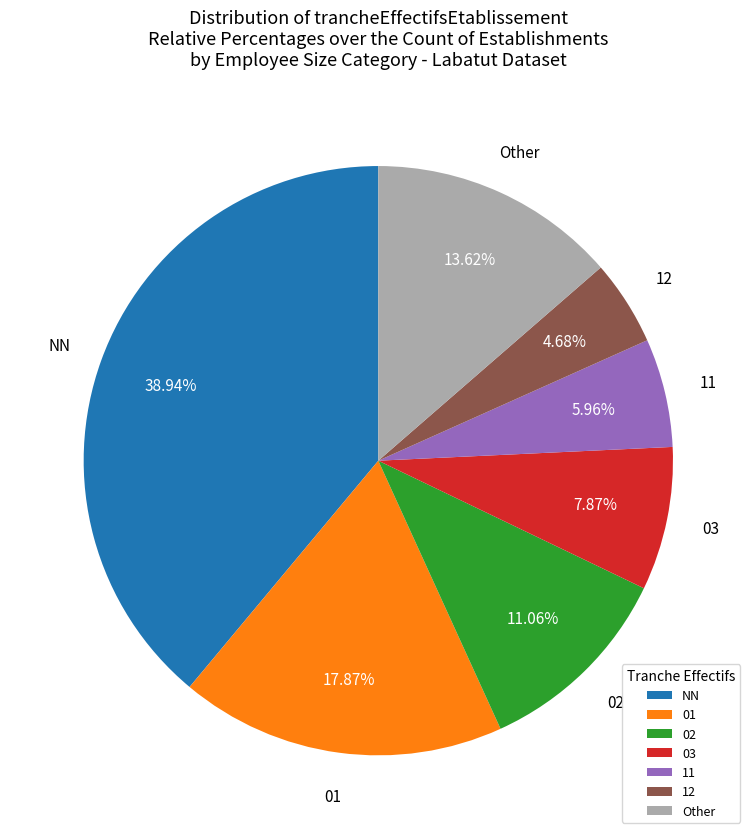

What is the largest slice in the pie chart?

NN